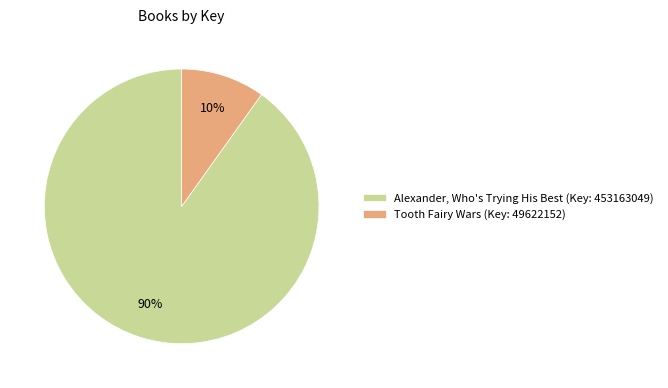

Which slice is the smallest?

Tooth Fairy Wars (Key: 49622152)